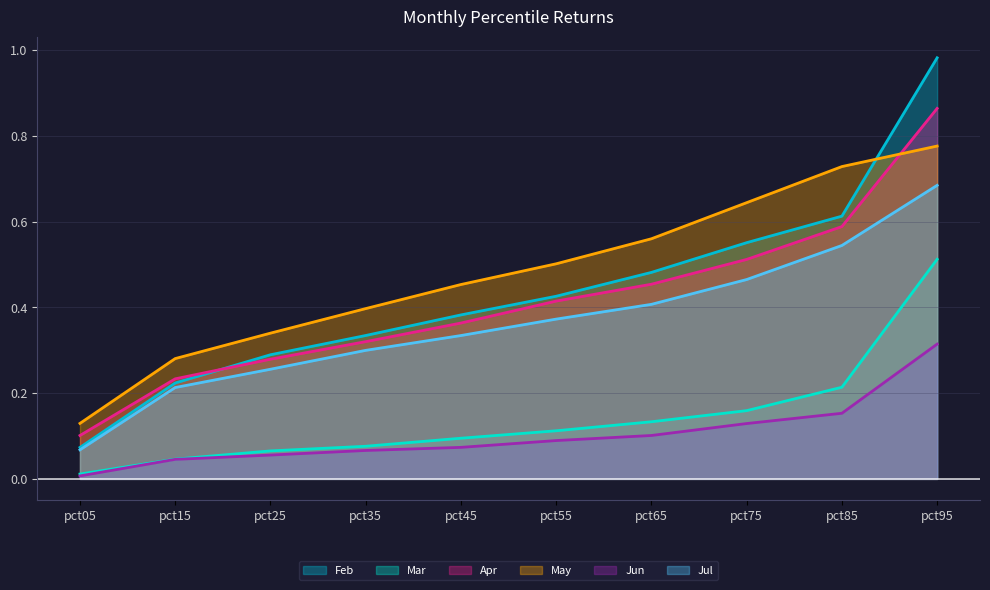

What is the difference between the maximum and minimum values in the Mar series?

0.5